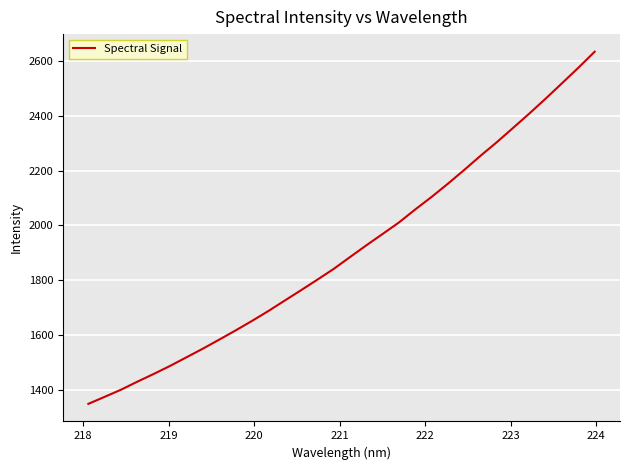

What is the maximum value shown in the chart?

2634.6